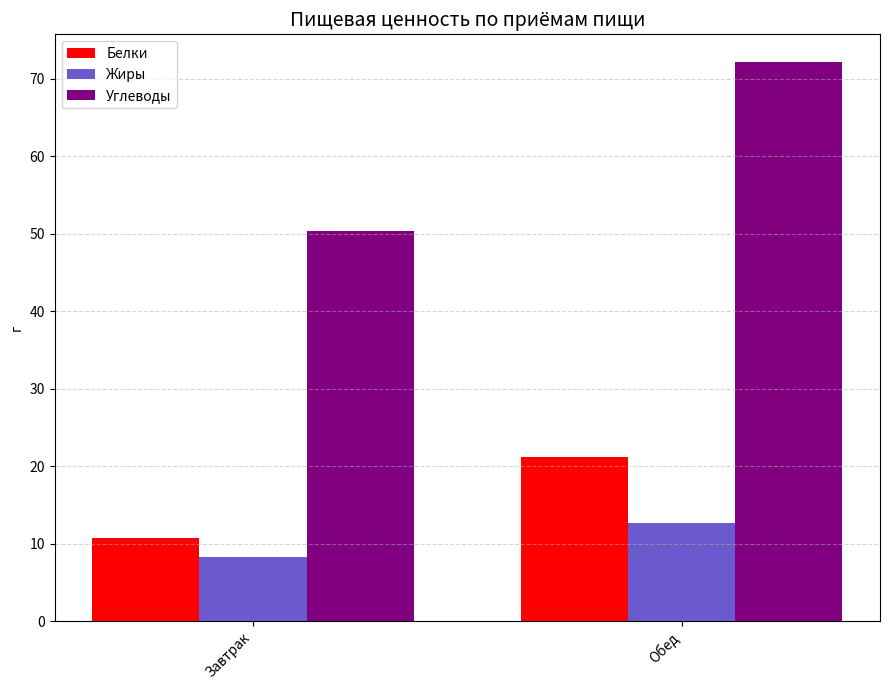

What are all the series names shown in the legend?

Белки, Жиры, Углеводы